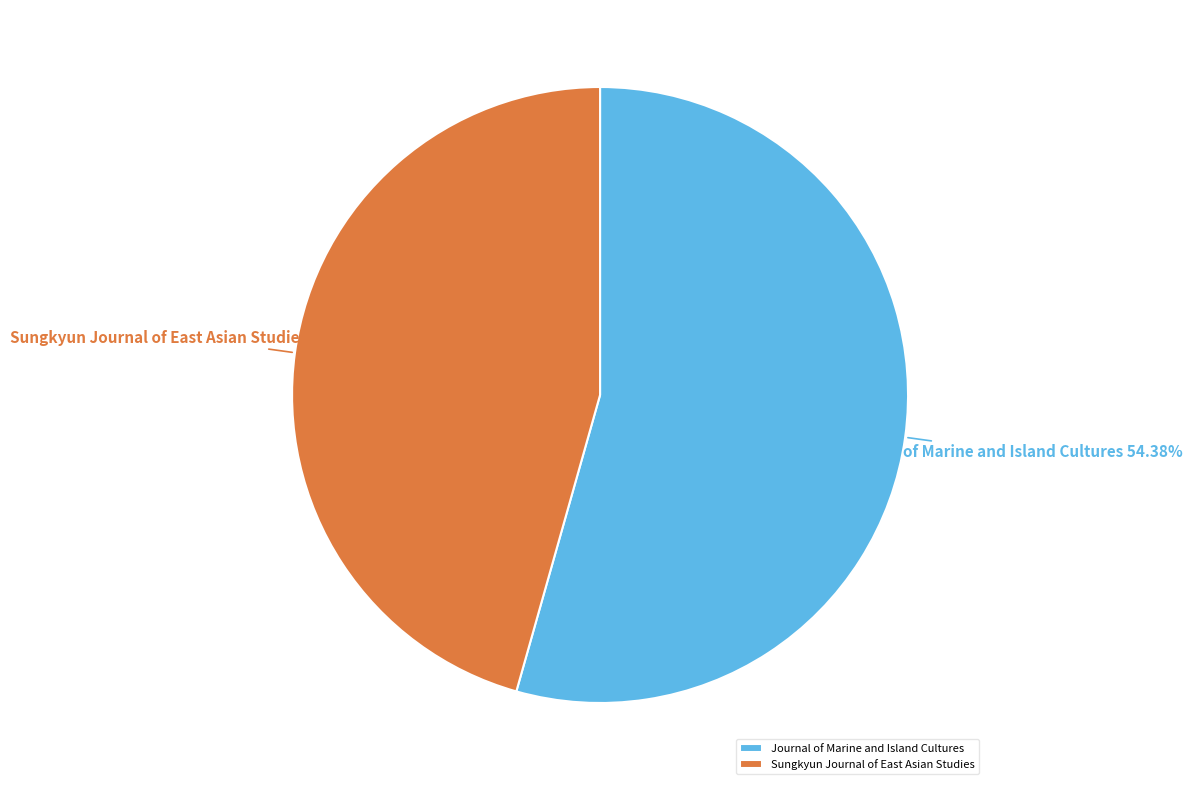

What is the ratio of the value at Journal of Marine and Island Cultures to the value at Sungkyun Journal of East Asian Studies?

1.2